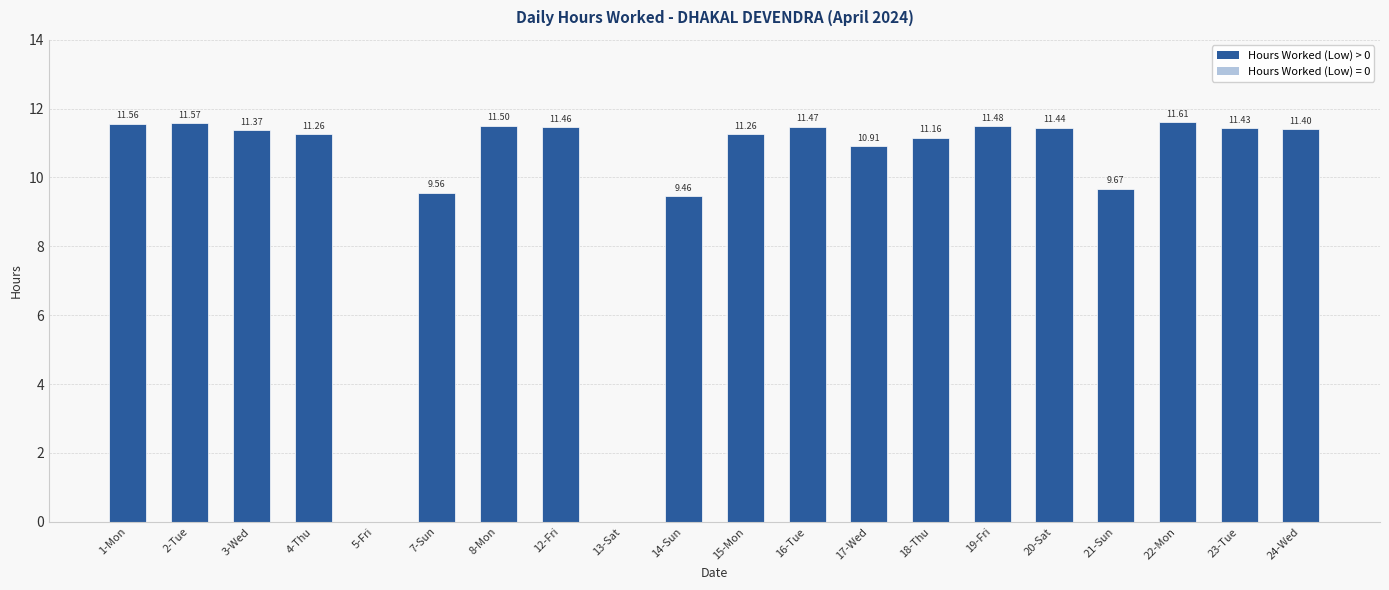

Reading right to left, list all the values displayed in this chart.

24-Wed=11.4	23-Tue=11.4	22-Mon=11.6	21-Sun=9.7	20-Sat=11.4	19-Fri=11.5	18-Thu=11.2	17-Wed=10.9	16-Tue=11.5	15-Mon=11.3	14-Sun=9.5	13-Sat=0.0	12-Fri=11.5	8-Mon=11.5	7-Sun=9.6	5-Fri=0.0	4-Thu=11.3	3-Wed=11.4	2-Tue=11.6	1-Mon=11.6